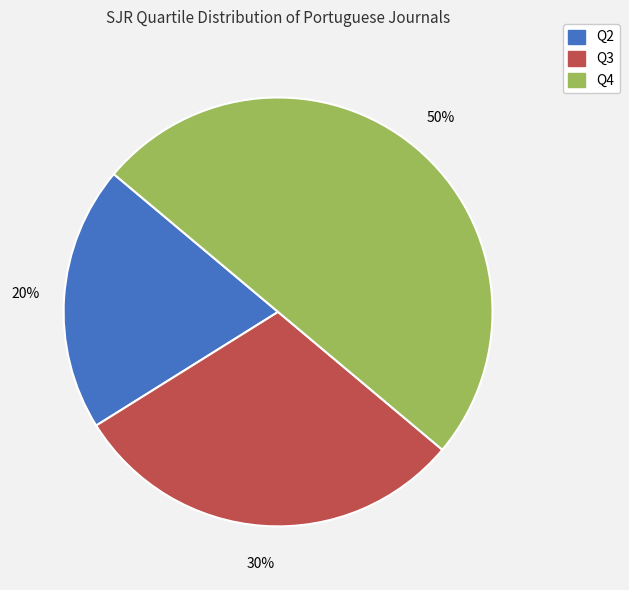

To the nearest percent, what percentage of the pie is Q4?

50%